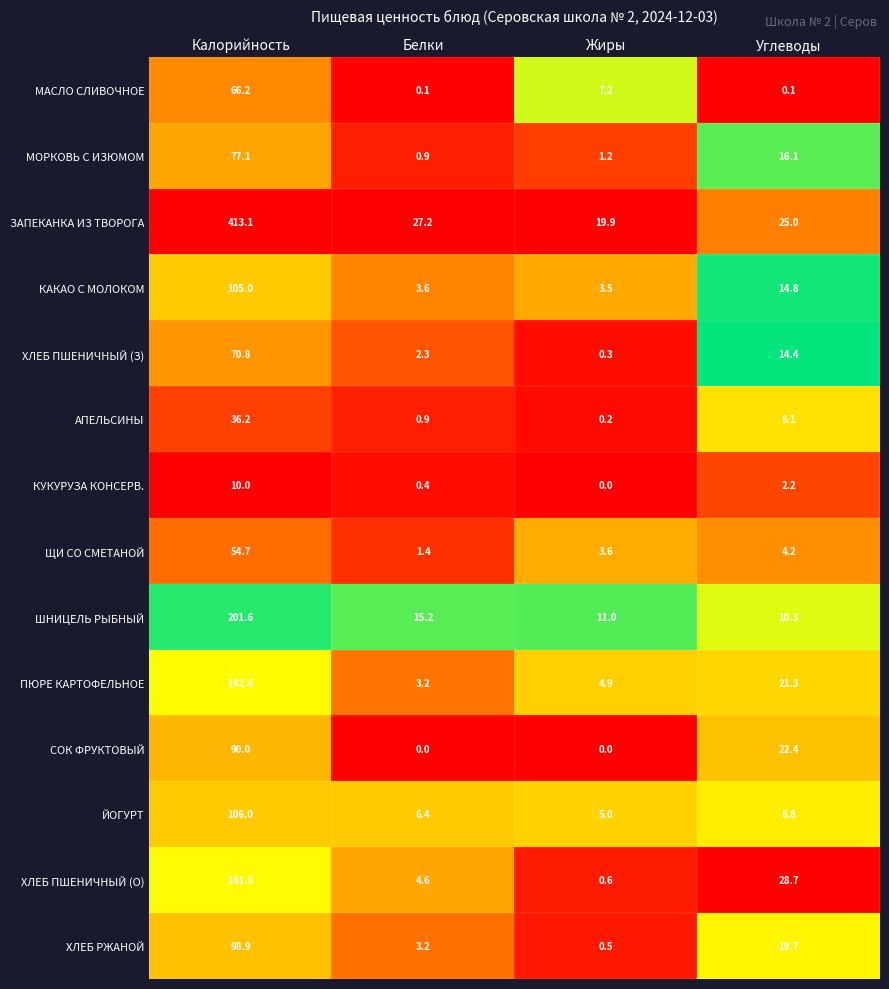

Rank the categories by ЙОГУРТ value from lowest to highest.

Жиры, Белки, Углеводы, Калорийность